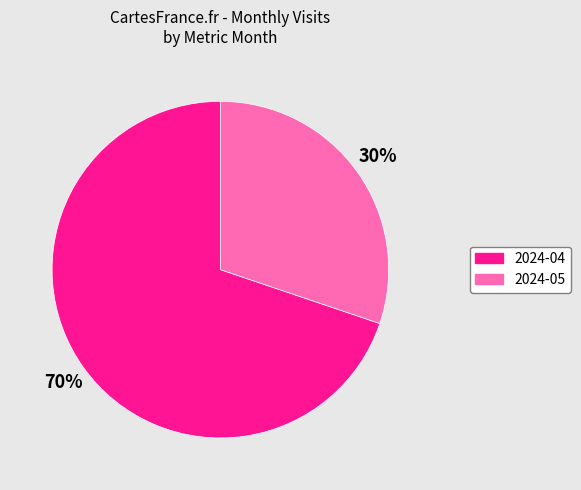

The 2024-04 slice represents 70% of the pie. True or false?

True